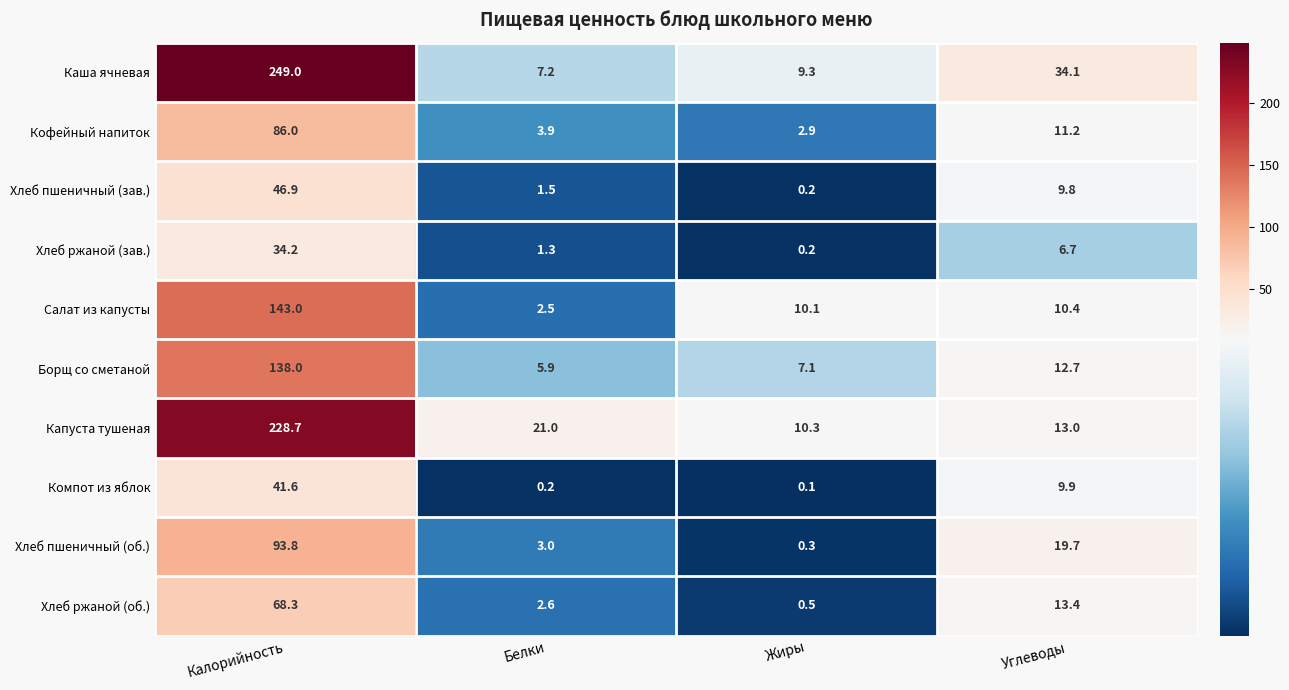

What is the difference between the Каша ячневая values at Углеводы and Калорийность?

214.9